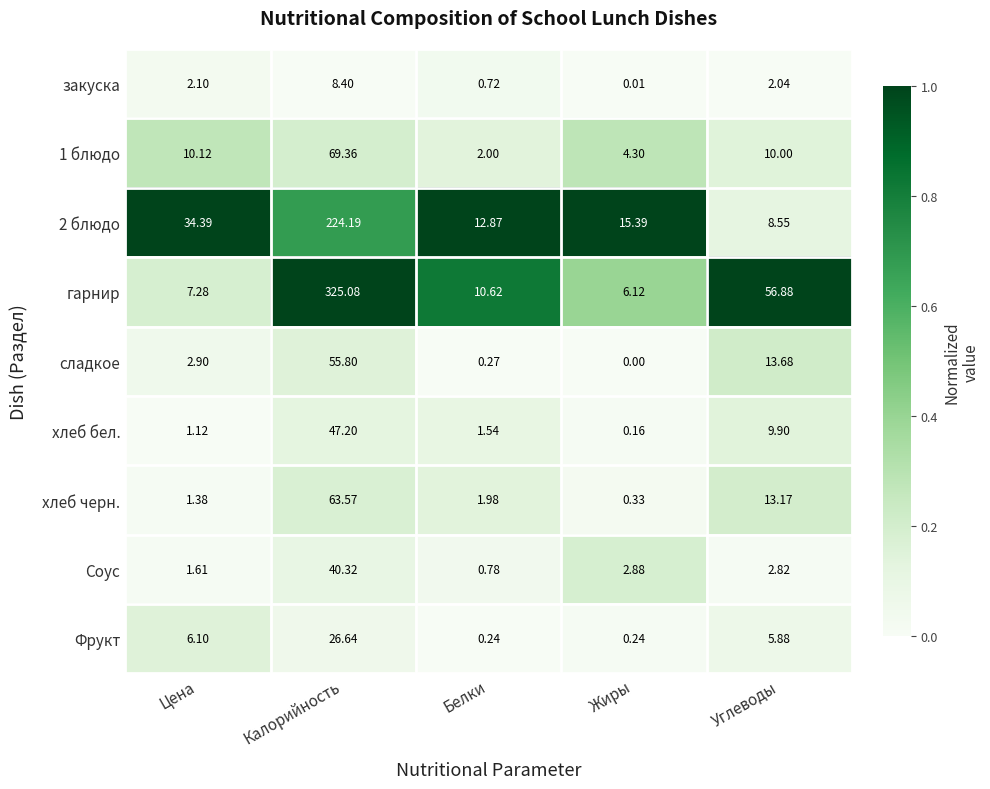

What is the total value across all series at Цена?

67.0